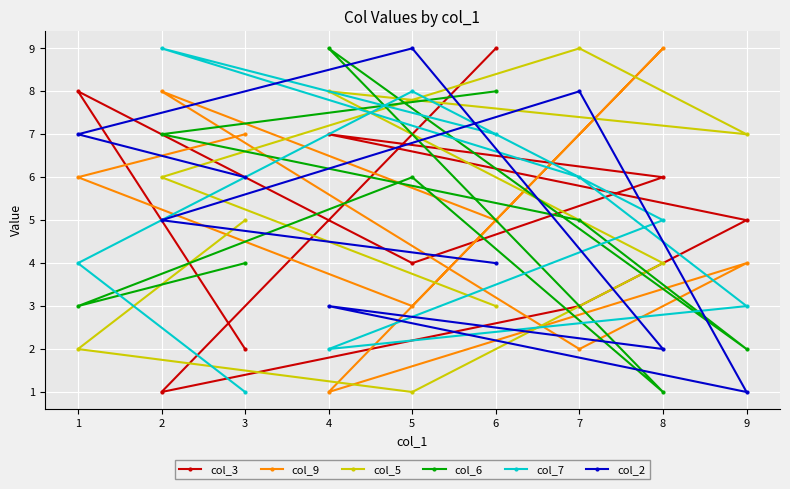

At how many categories does at least one series exceed 3?

9